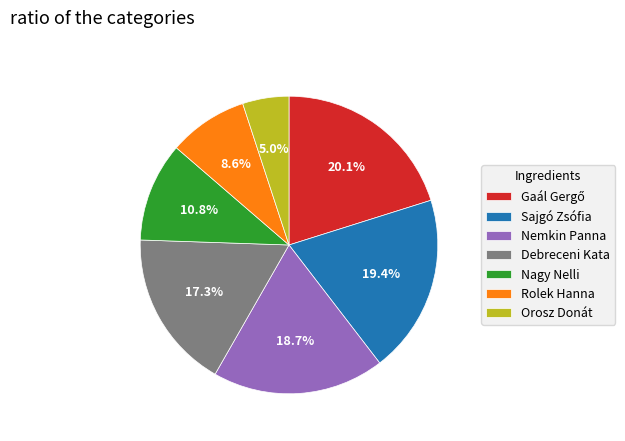

To the nearest percent, what percentage of the pie is Sajgó Zsófia?

19%